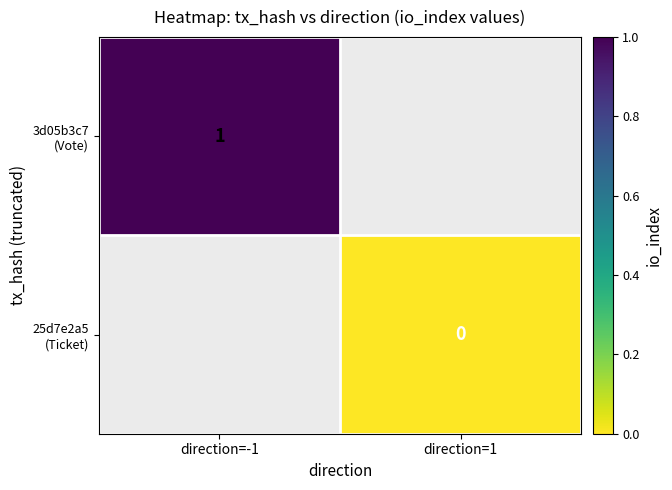

Which has a higher value, direction=1 or direction=-1?

direction=-1